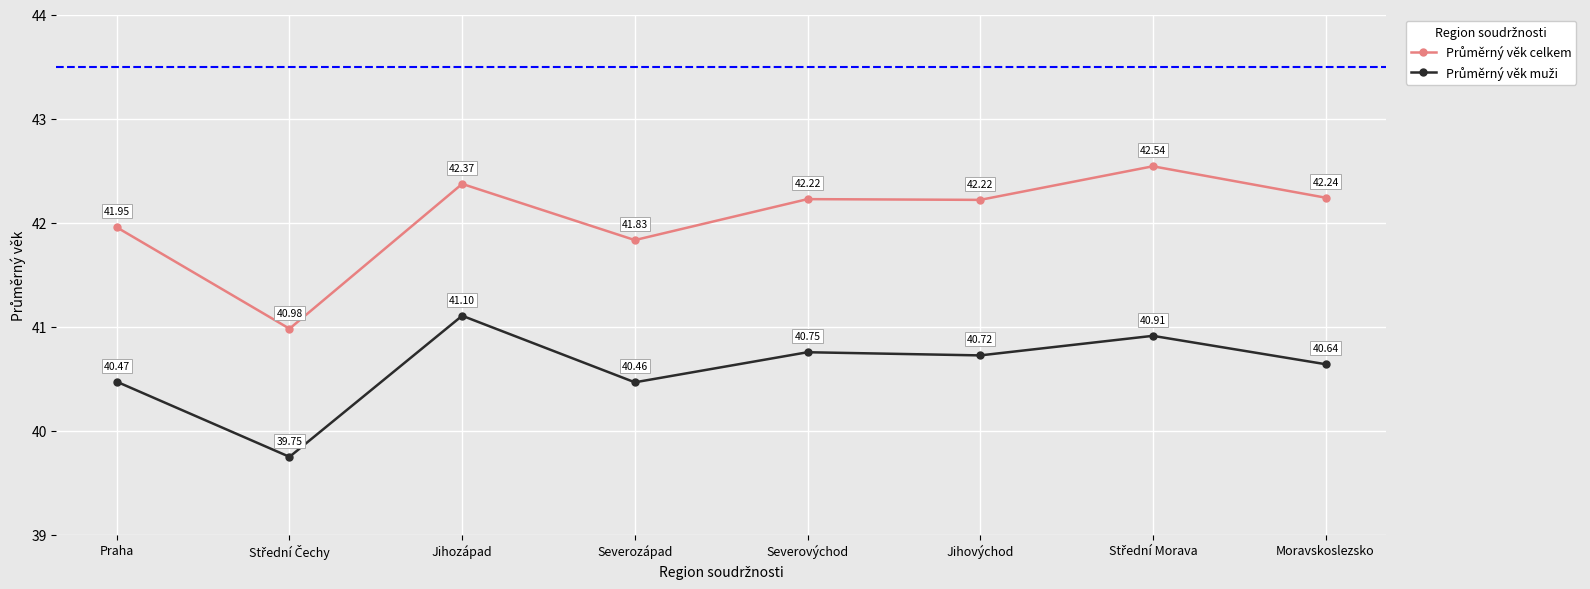

At how many categories does at least one series exceed 41?

7